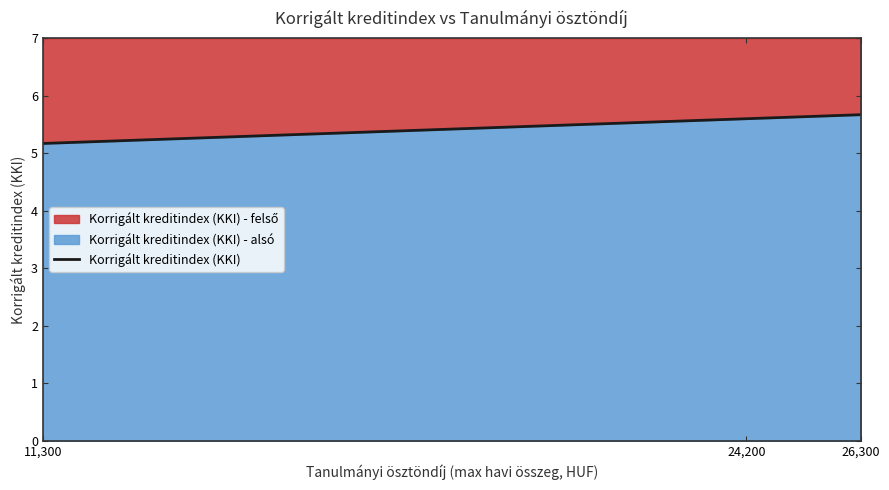

List the labels in order of value, smallest first.

11,300, 24,200, 26,300